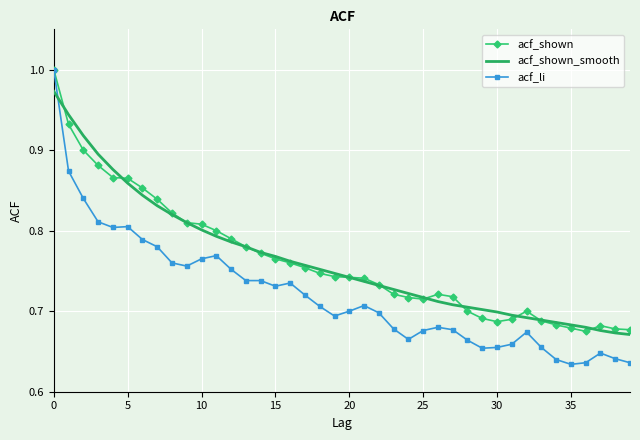

Which series has the largest range (max minus min)?

acf_li